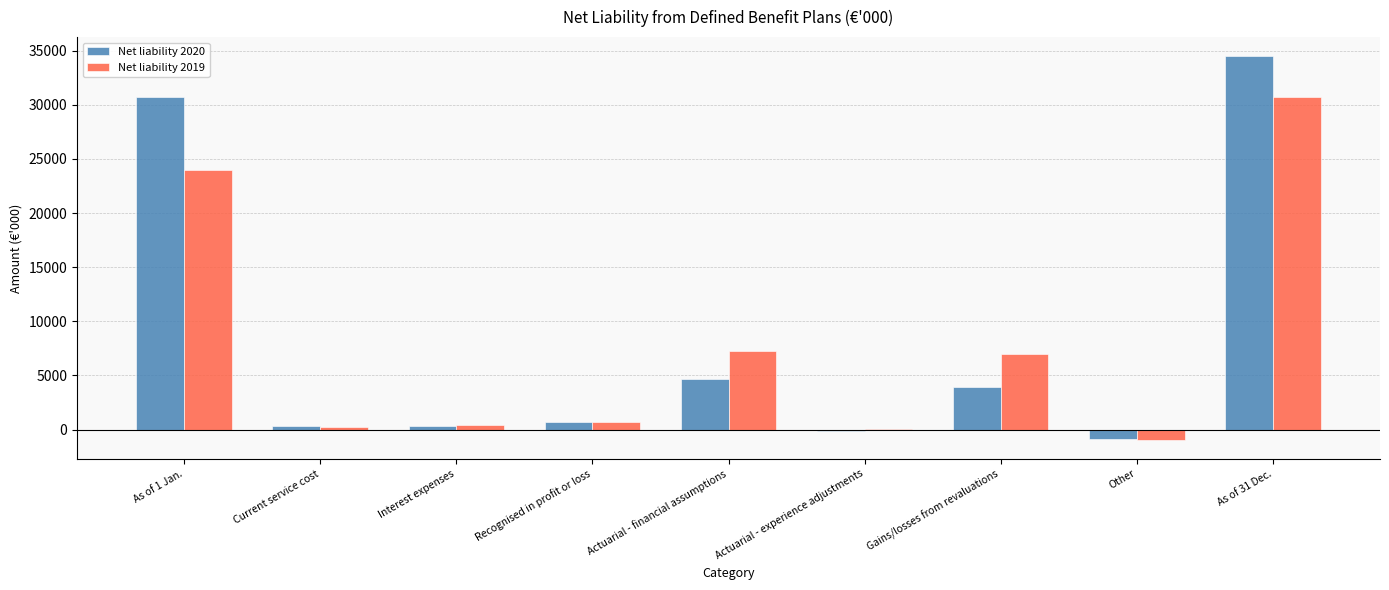

What is the sum of all Net liability 2020 values?

74161